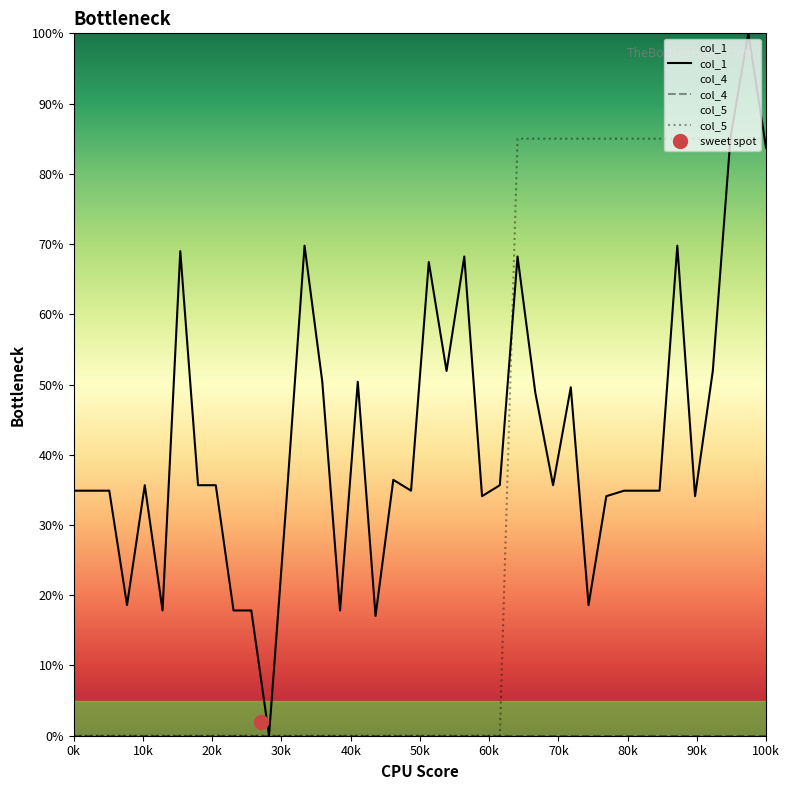

How many intersections are there between col_1 and col_5?

3